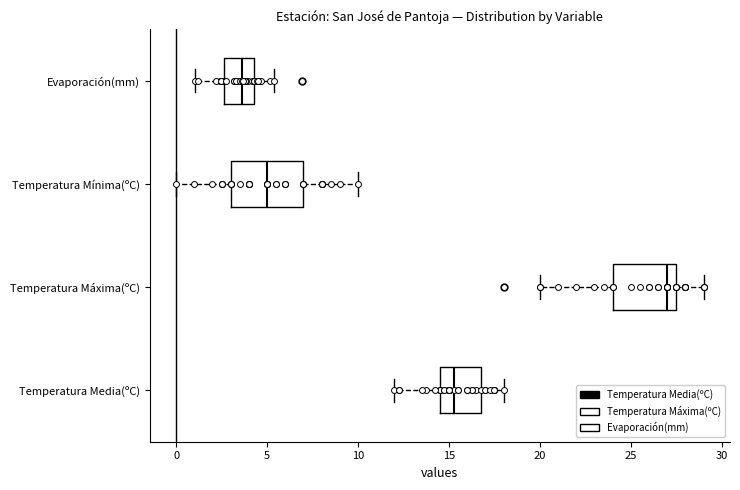

Which box has the furthest to the right median line?

Temperatura Máxima(ºC)